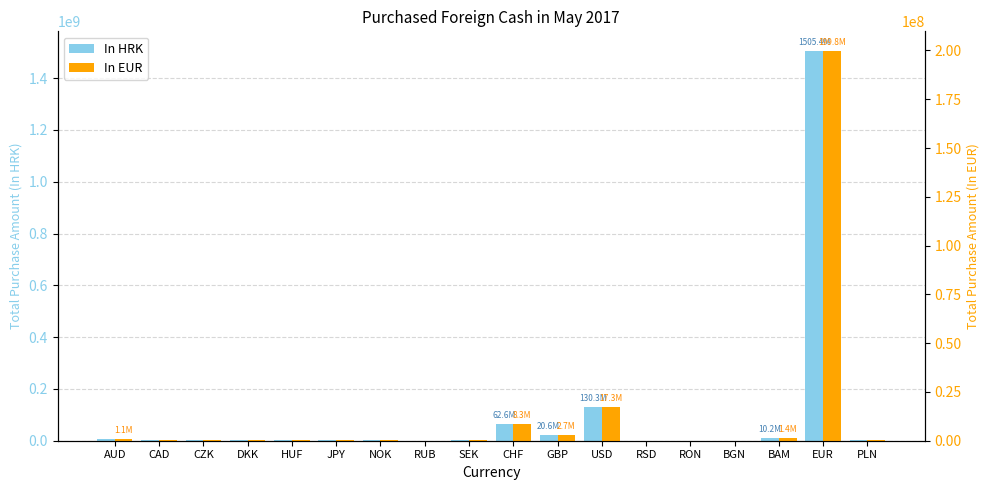

What is the difference between the highest and lowest values at JPY?

1625432.7